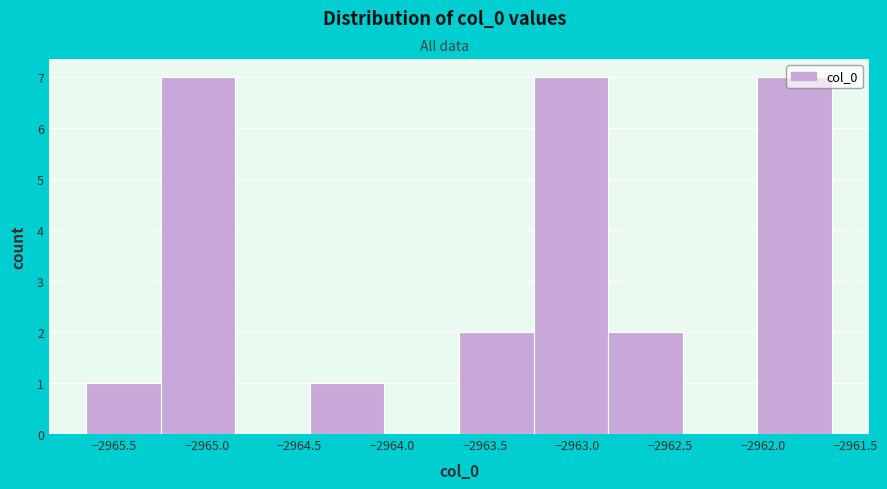

Reading left to right, list every bar in this chart as the range it spans on the x-axis followed by its height. Neither the bar edges nor the heights are printed on the chart, so give them approximately, as read against the axes.

-2965.65 to -2965.25: 1
-2965.25 to -2964.85: 7
-2964.85 to -2964.45: 0
-2964.45 to -2964.05: 1
-2964.05 to -2963.65: 0
-2963.65 to -2963.25: 2
-2963.25 to -2962.85: 7
-2962.85 to -2962.45: 2
-2962.45 to -2962.05: 0
-2962.05 to -2961.65: 7